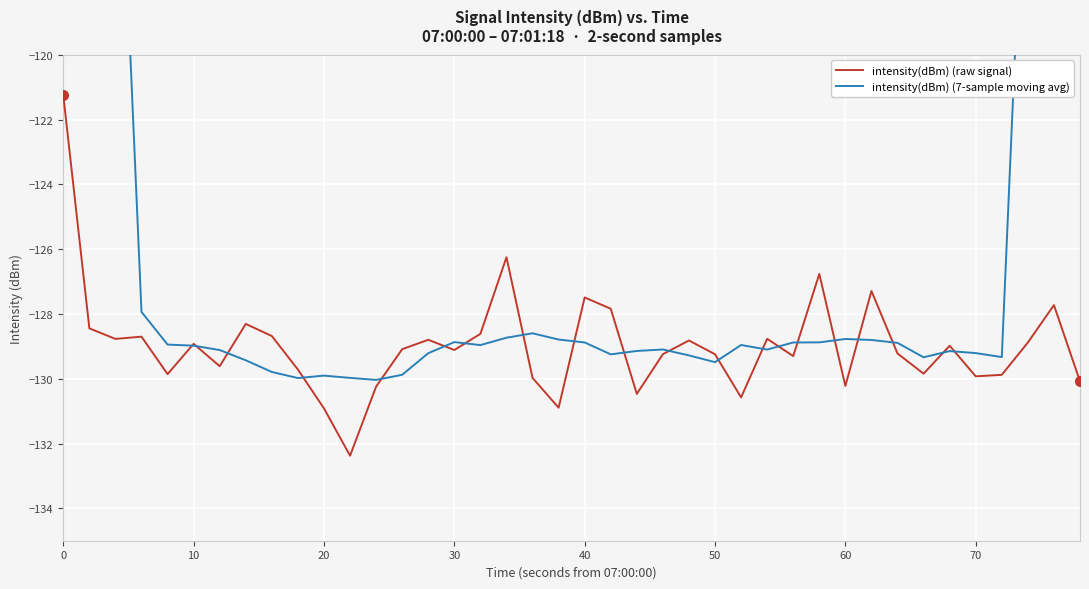

List the series in order of their peak value, lowest first.

intensity(dBm) (raw signal), intensity(dBm) (7-sample moving avg)